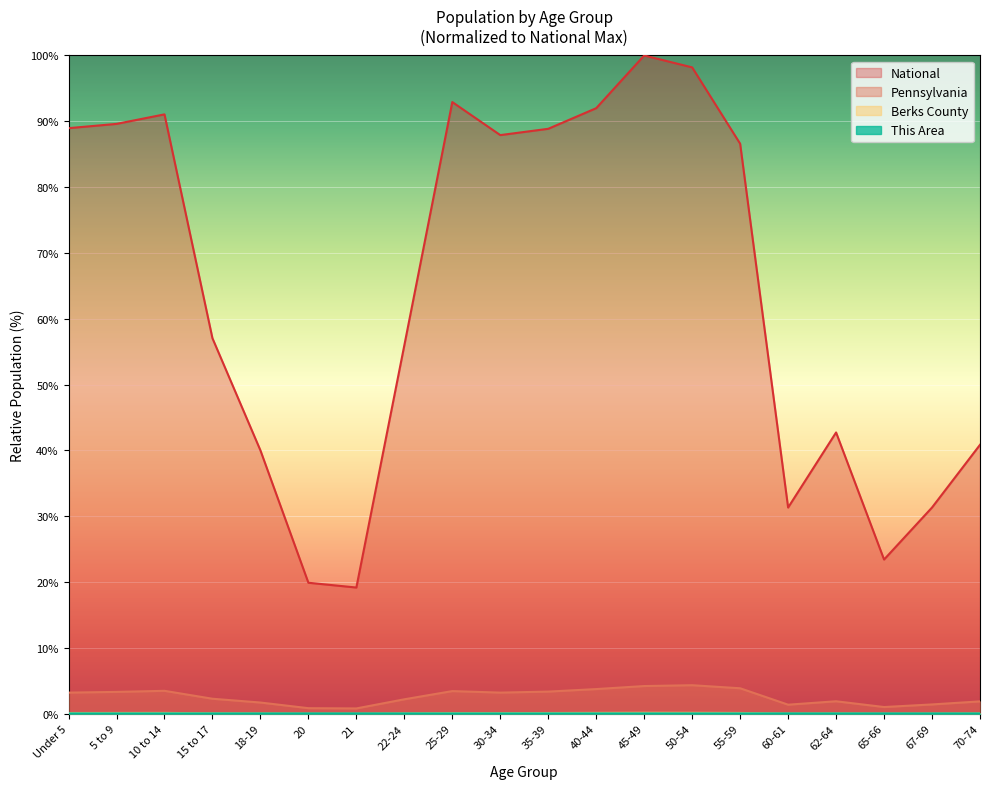

True or false: Berks County and Pennsylvania cross at least once.

False